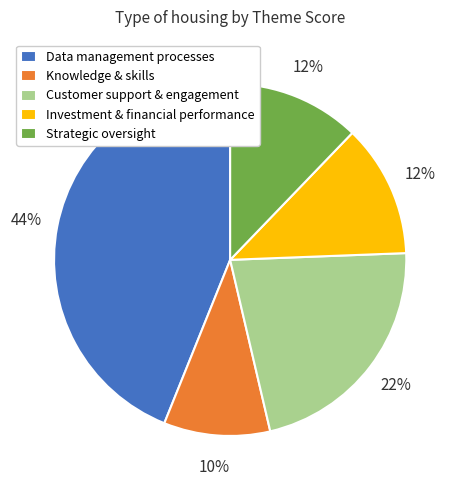

Does any single category account for the majority?

No